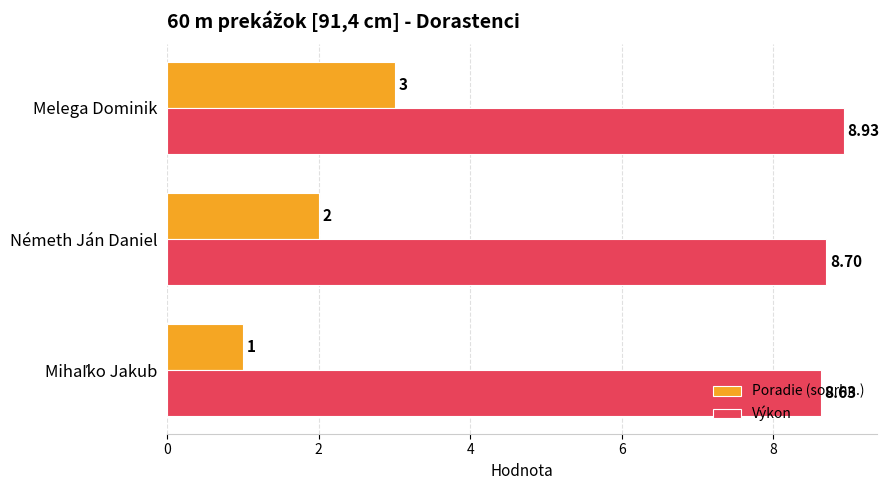

At which category is the sum across all series the highest?

Melega Dominik